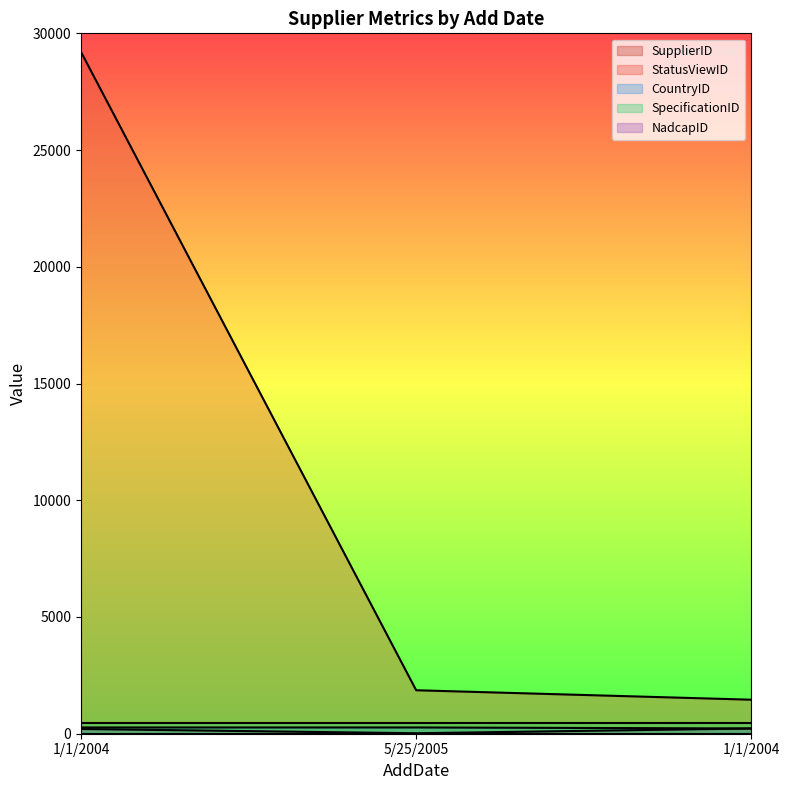

True or false: CountryID has a value of 268 at 5/25/2005.

True